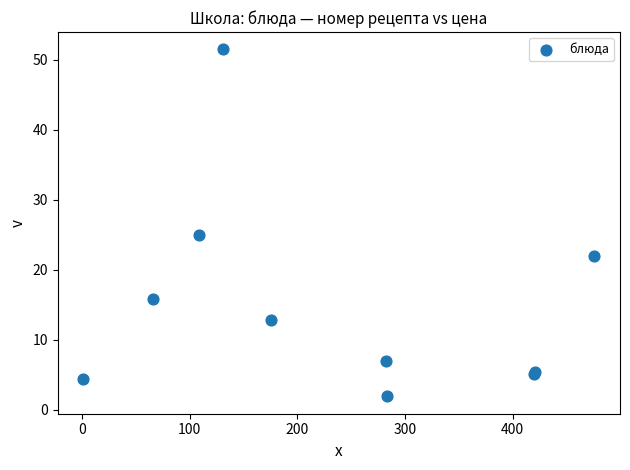

What Y value in the scatter plot is closest to 26?

24.9